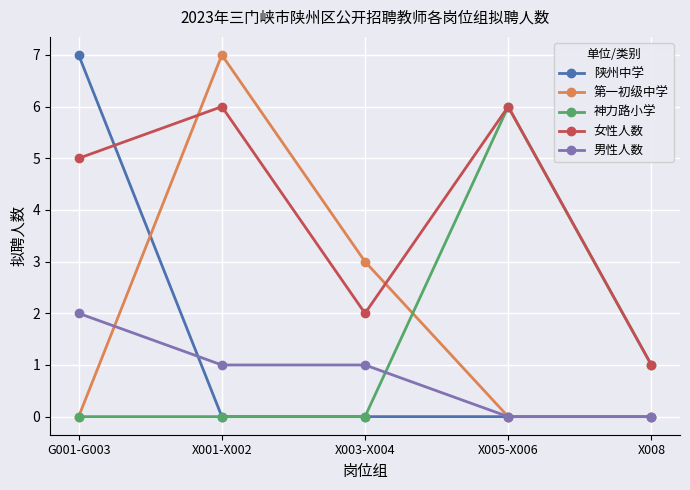

The 女性人数 series shows 1 at X008. True or false?

True